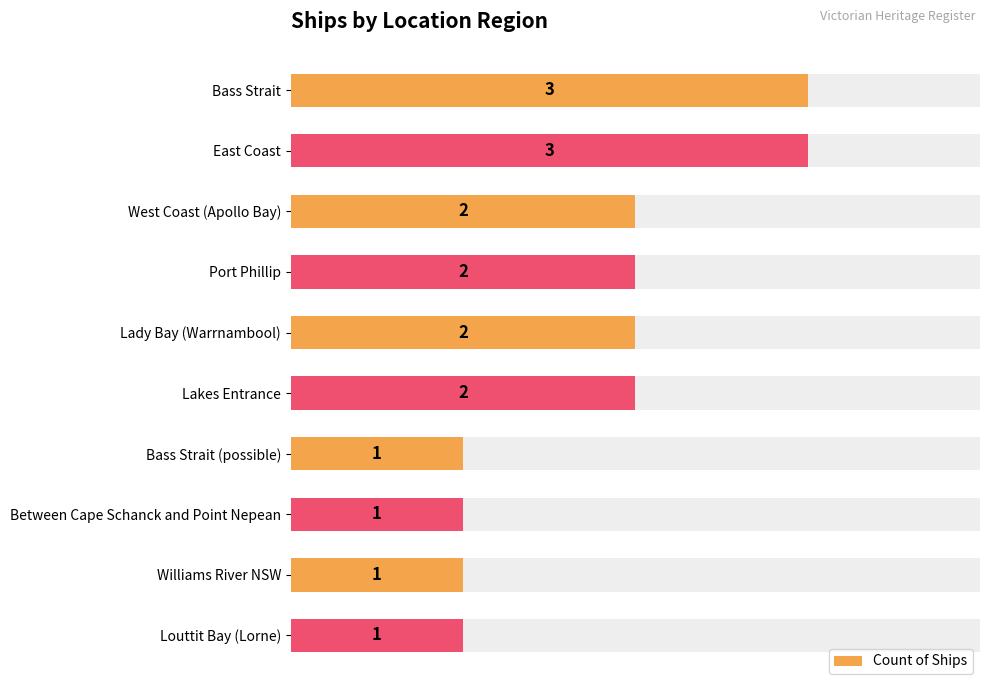

What is the value of the 9th bar from the left?

1